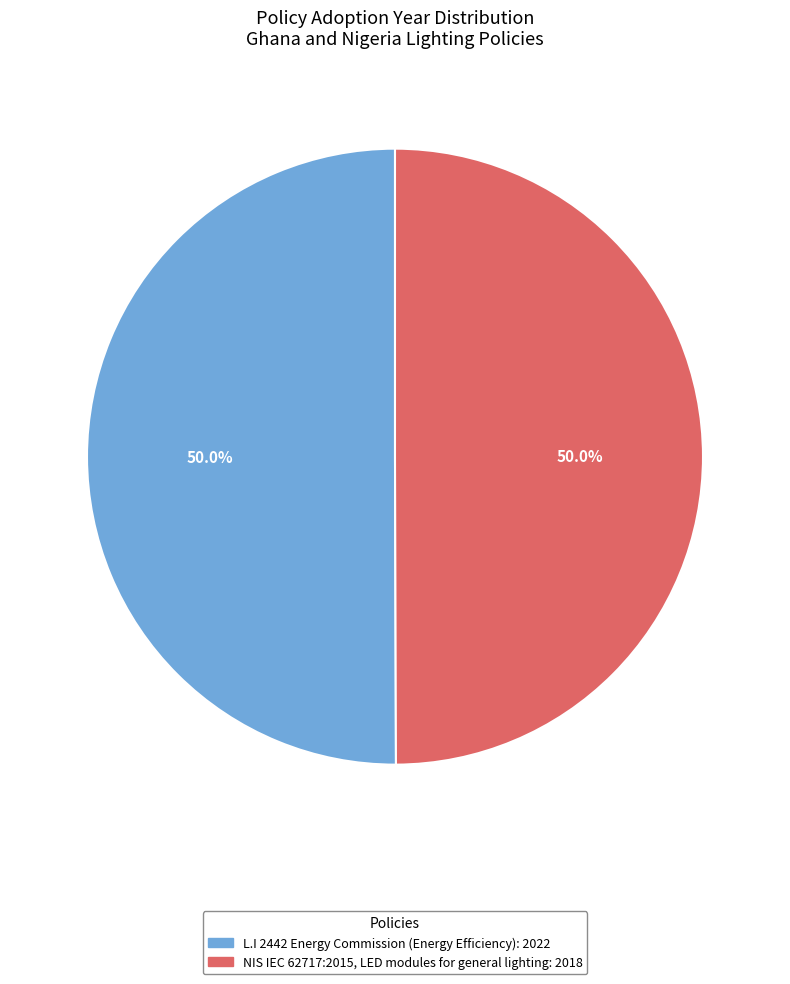

True or false: NIS IEC 62717:2015, LED modules for general lighting accounts for 64% of the total.

False